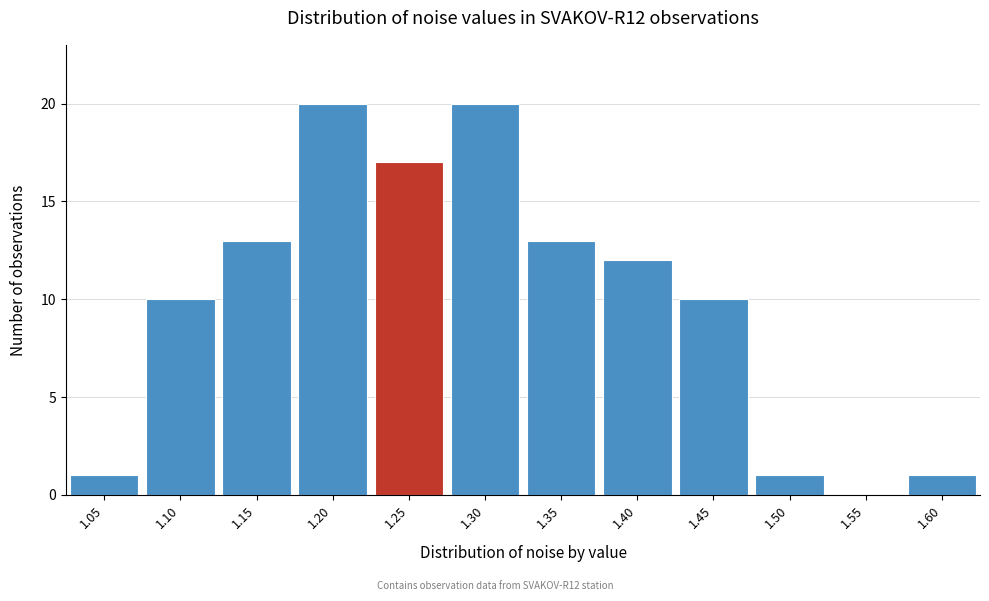

Reading left to right, list all the values displayed in this chart.

1.05=1	1.10=10	1.15=13	1.20=20	1.25=17	1.30=20	1.35=13	1.40=12	1.45=10	1.50=1	1.55=0	1.60=1